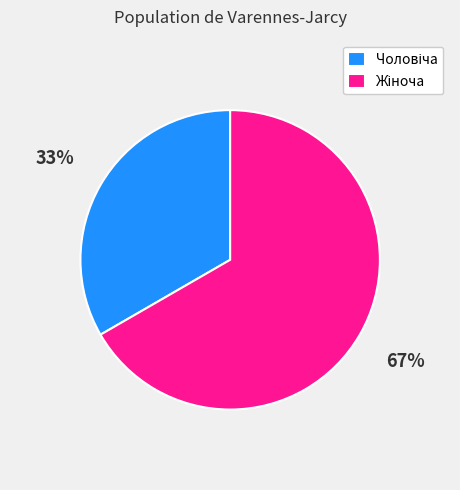

Does any single category account for the majority?

Yes